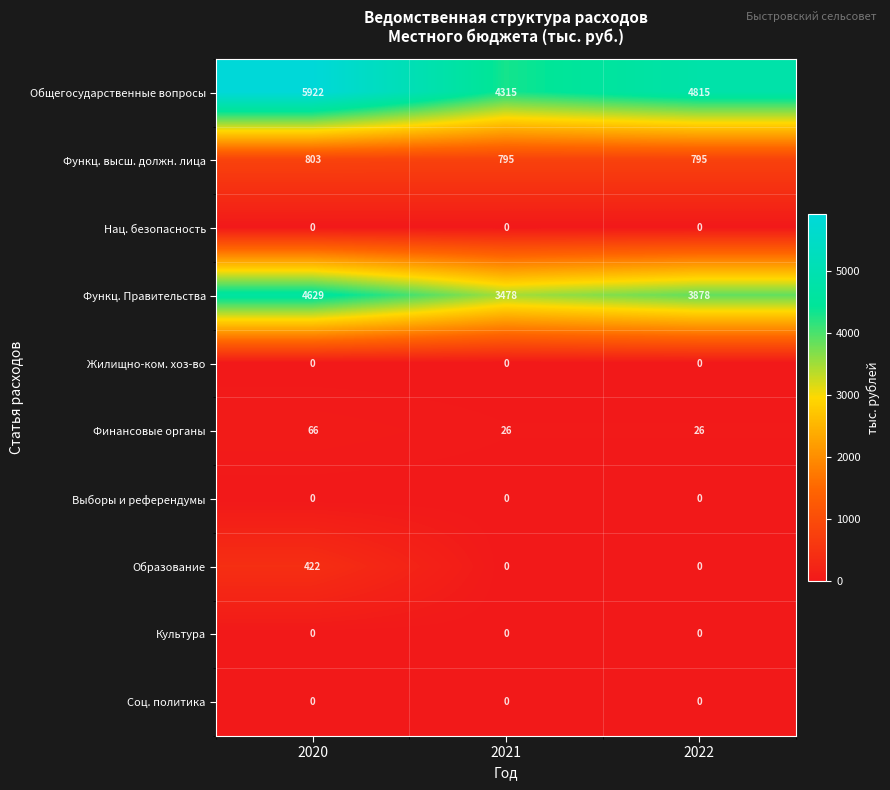

Reading left to right, what are all the values shown in this chart?

Общегосударственные вопросы: 2020=5922	2021=4315	2022=4815
Функц. высш. должн. лица: 2020=803	2021=795	2022=795
Нац. безопасность: 2020=0	2021=0	2022=0
Функц. Правительства: 2020=4629	2021=3478	2022=3878
Жилищно-ком. хоз-во: 2020=0	2021=0	2022=0
Финансовые органы: 2020=66	2021=26	2022=26
Выборы и референдумы: 2020=0	2021=0	2022=0
Образование: 2020=422	2021=0	2022=0
Культура: 2020=0	2021=0	2022=0
Соц. политика: 2020=0	2021=0	2022=0